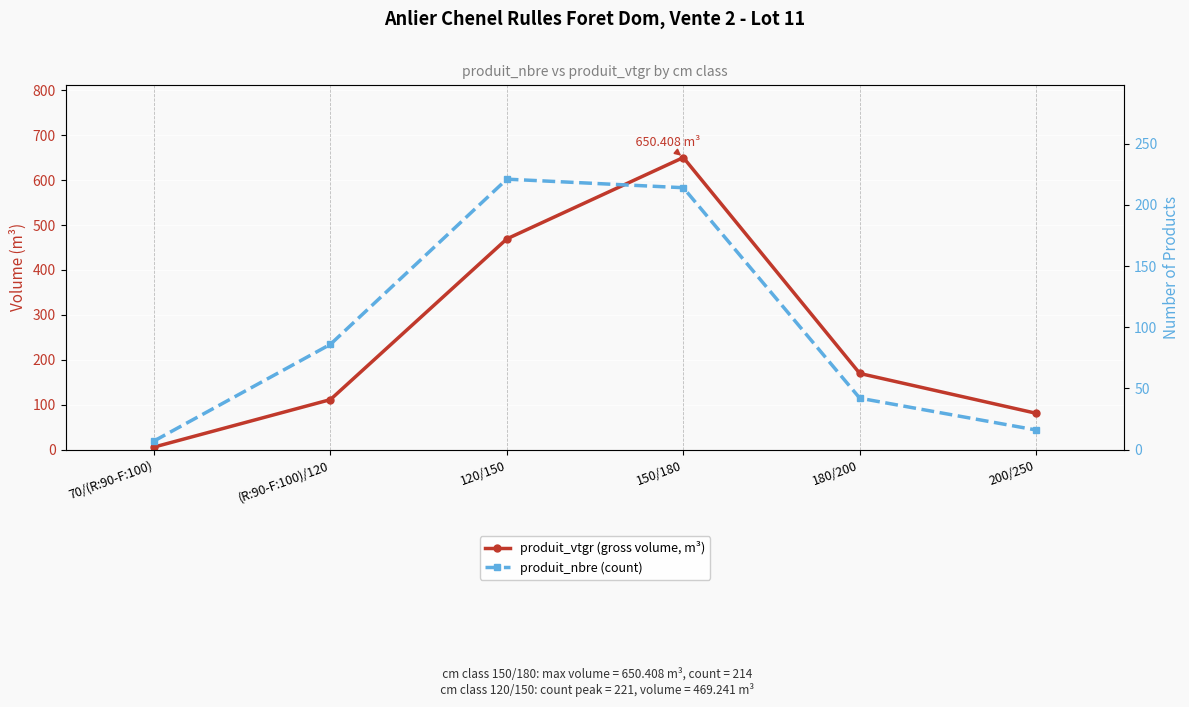

Rank the series by their average value, from highest to lowest.

produit_vtgr (gross volume, m³), produit_nbre (count)